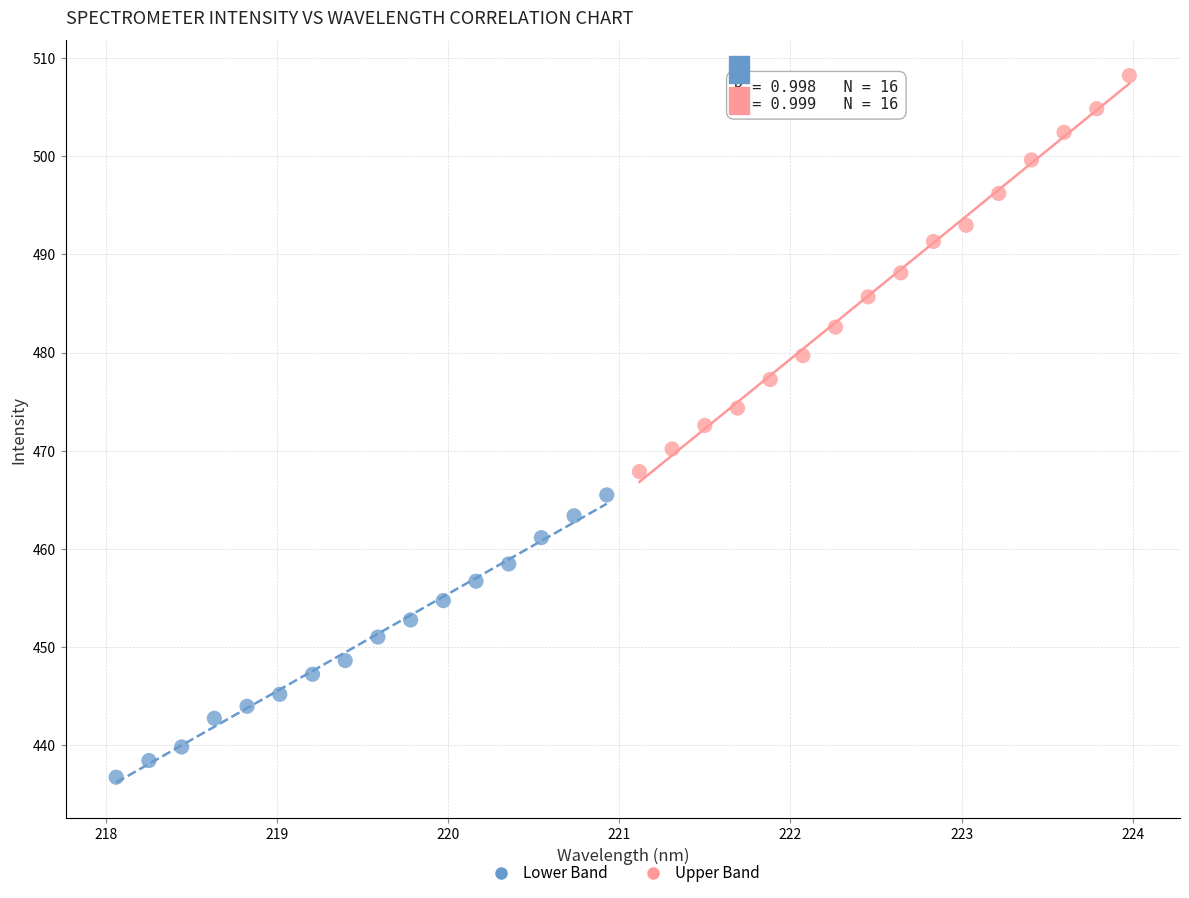

Which series reaches the maximum Y coordinate?

Upper Band